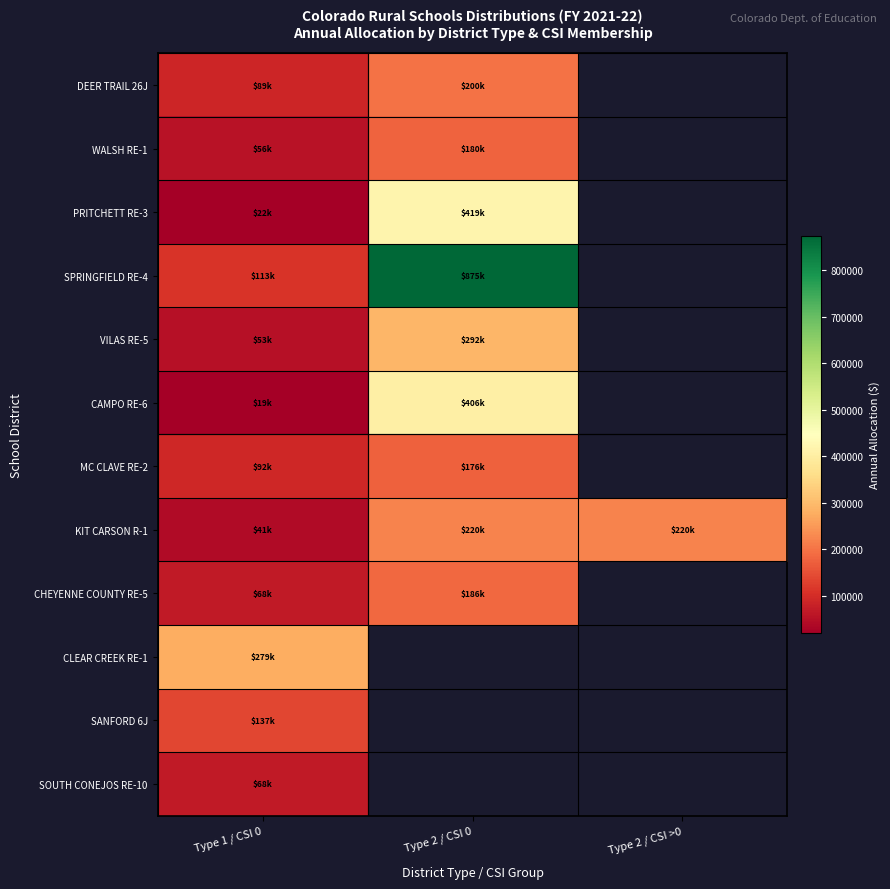

Between Type 2 / CSI >0 and Type 2 / CSI 0, which is larger?

Type 2 / CSI 0